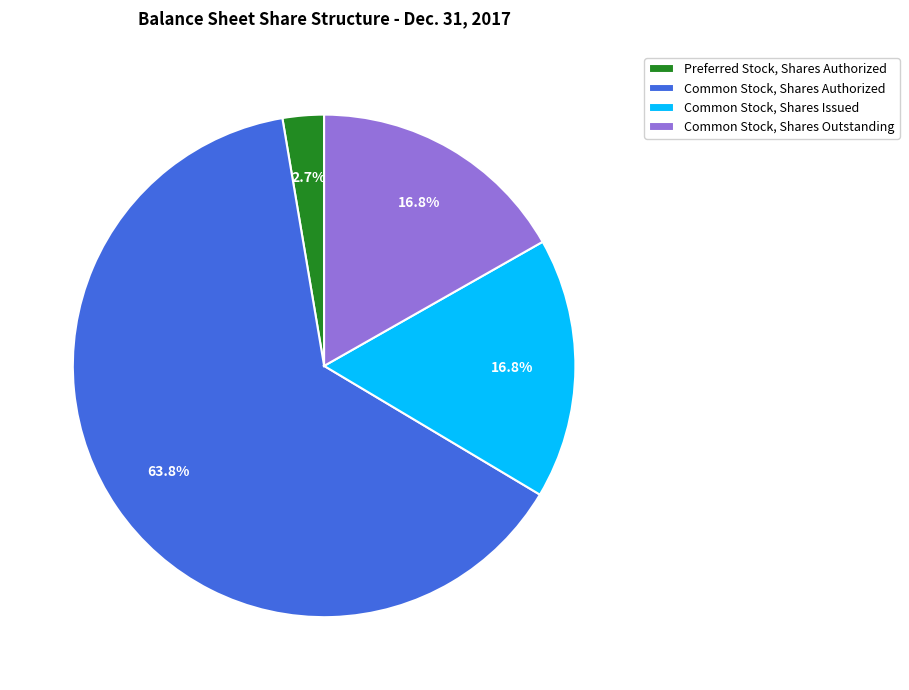

Which category accounts for the majority?

Common Stock, Shares Authorized